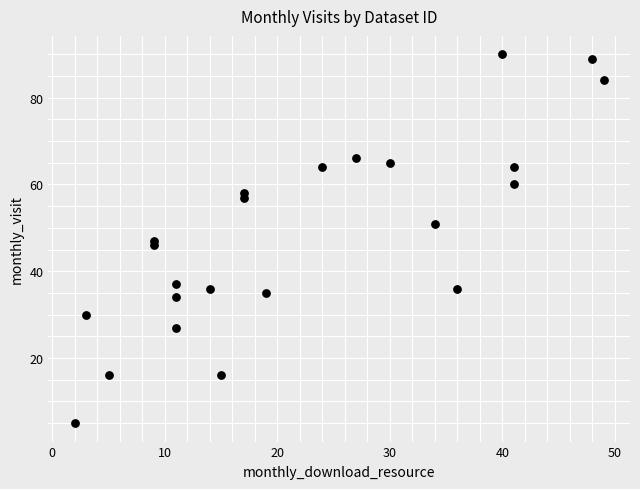

What is the range of Y values (max minus min)?

85